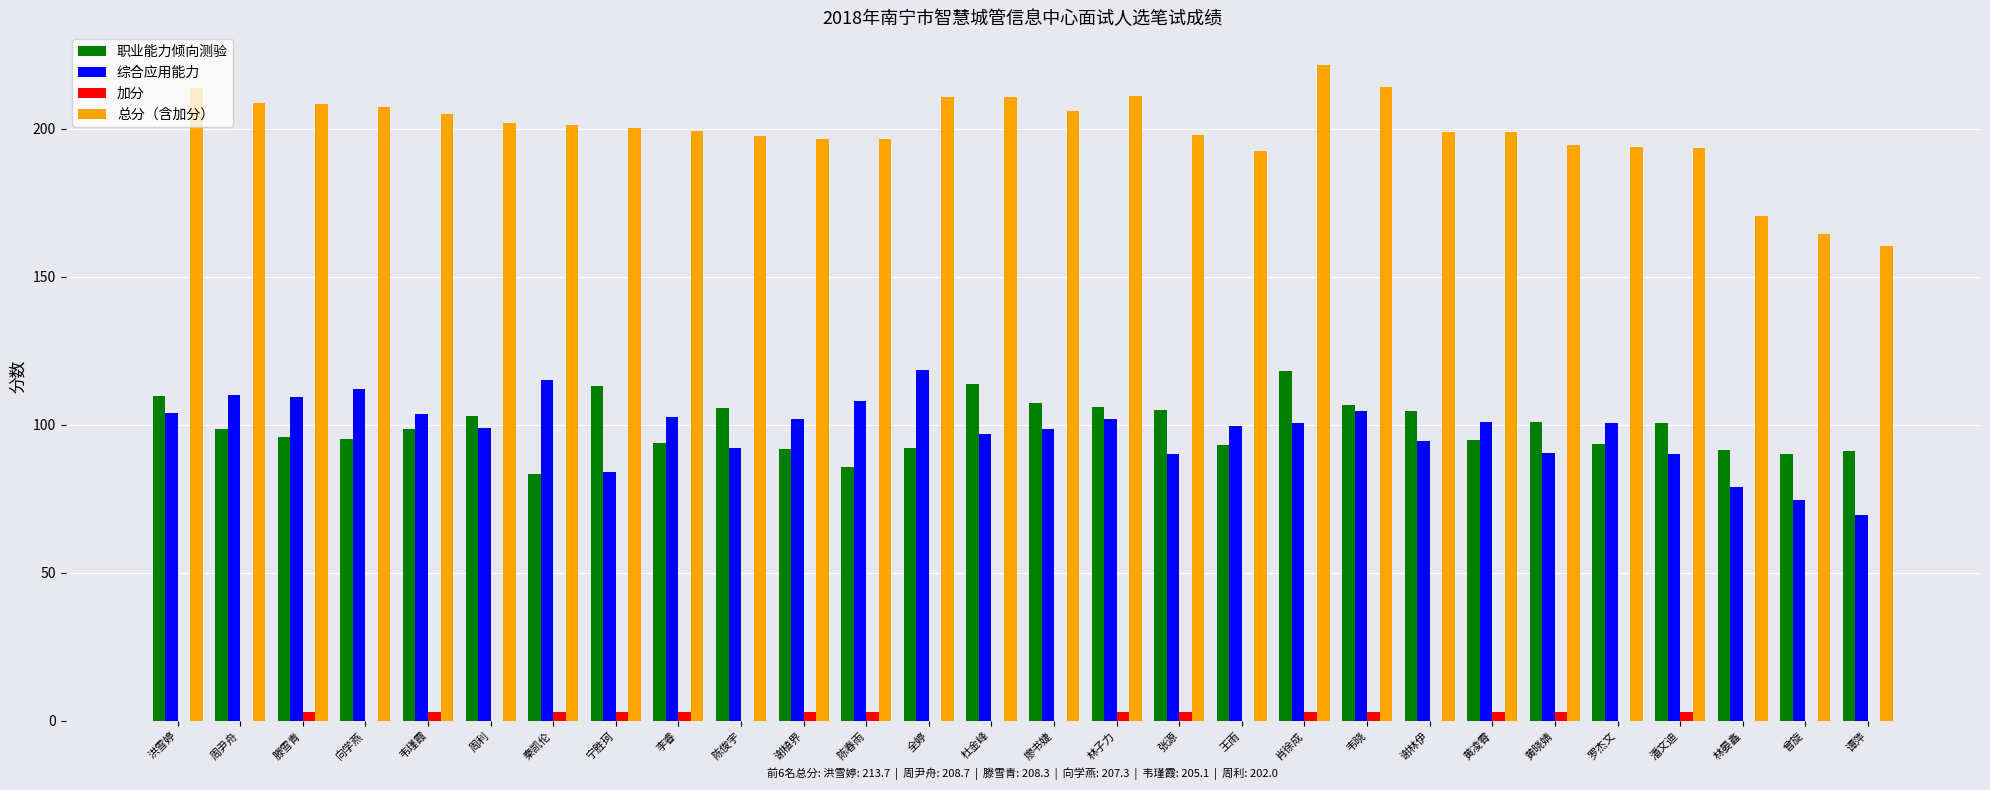

What is the spread (max minus min) of values at 谢植界?

193.7